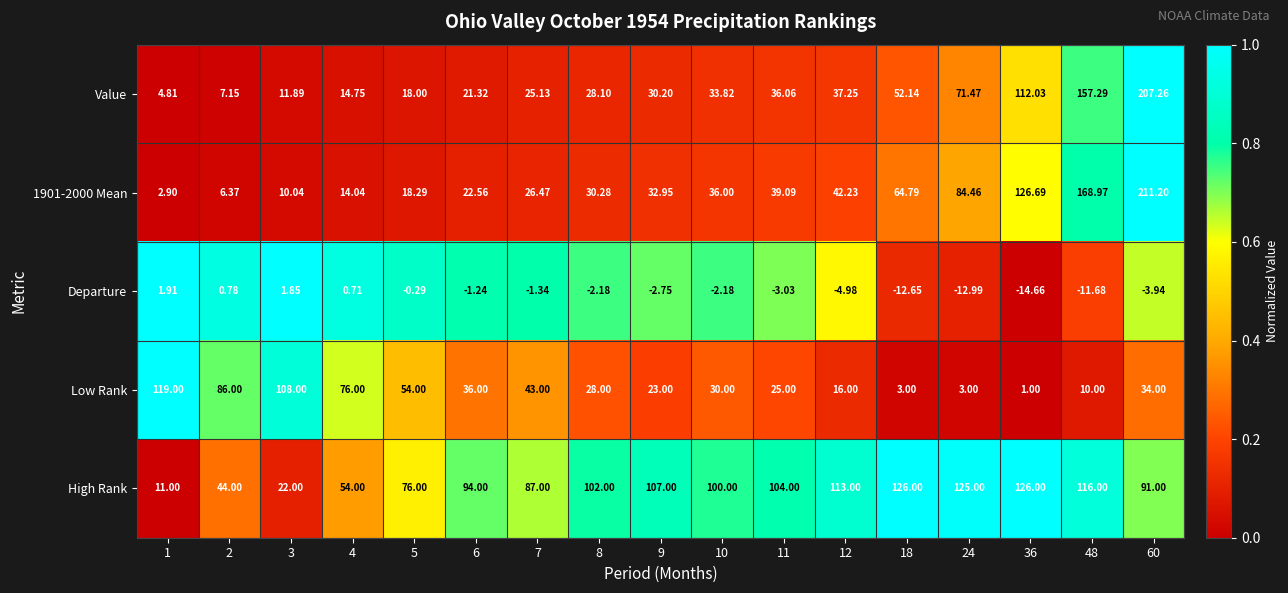

Which series has the largest range (max minus min)?

1901-2000 Mean